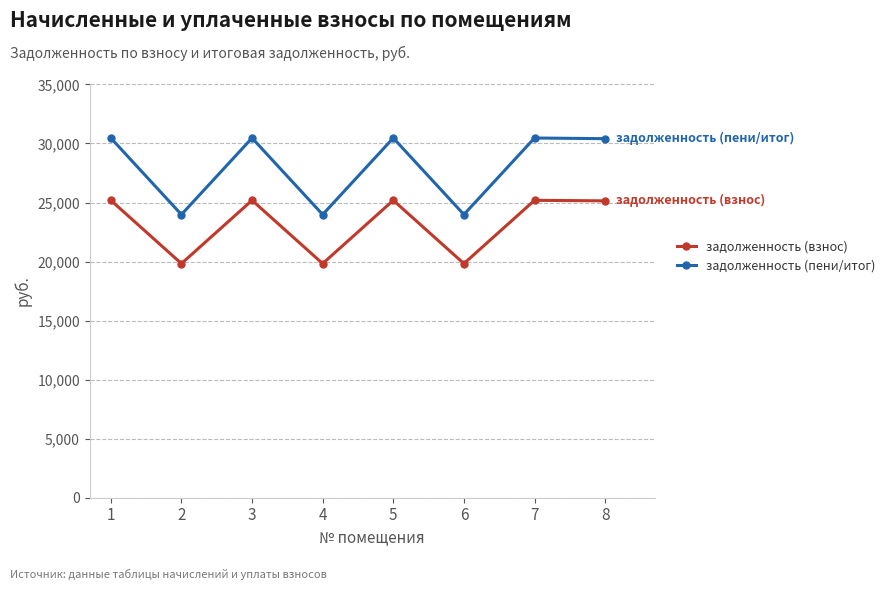

At how many categories does at least one series exceed 20480?

8